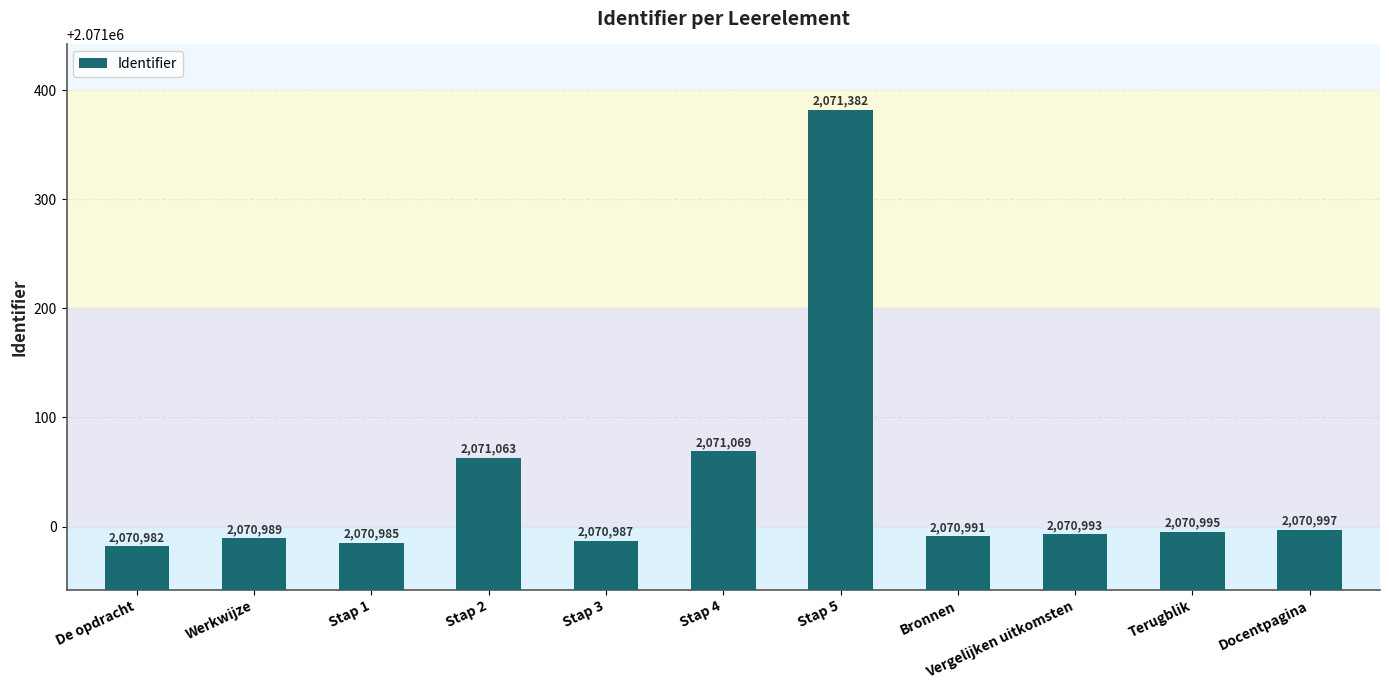

What is the minimum value shown in the chart?

2070982